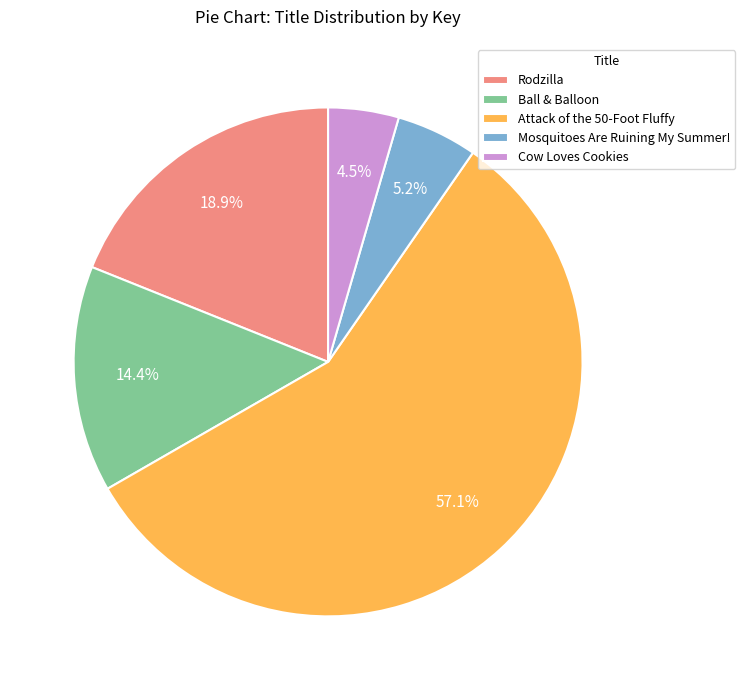

To the nearest percent, what is the difference between the Rodzilla and Attack of the 50-Foot Fluffy slice percentages?

38%